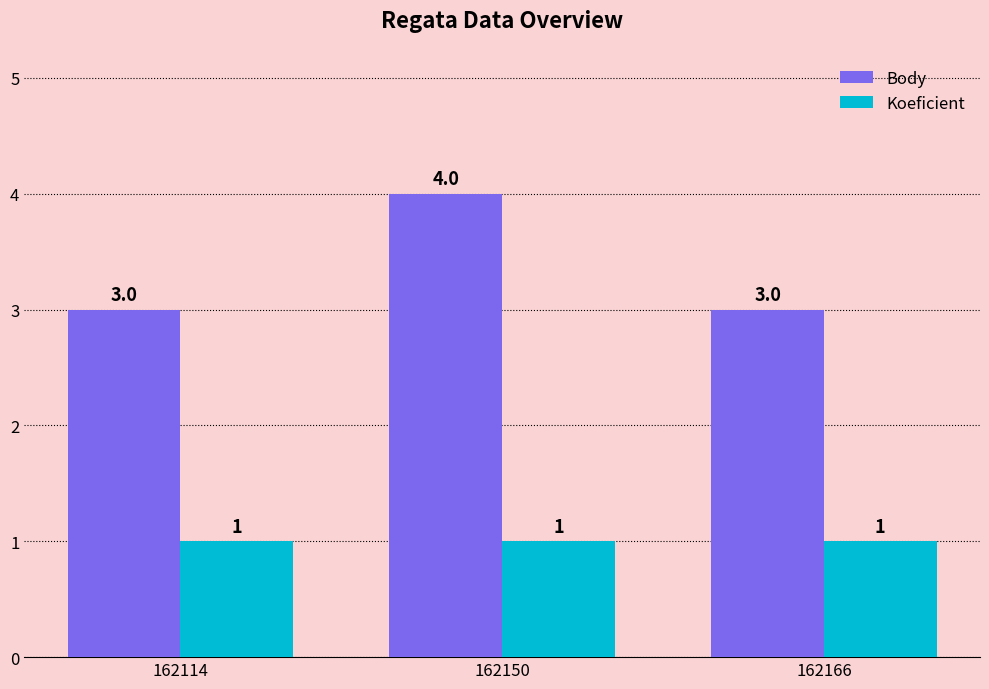

What is the value of the Koeficient bar at the 3rd from the left?

1